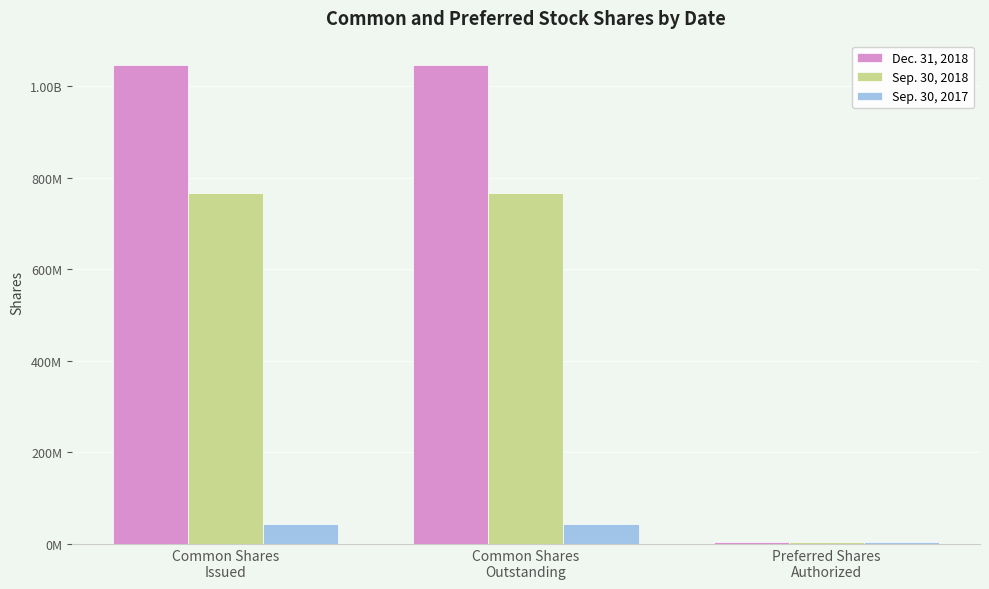

What is the highest value of the Dec. 31, 2018 series?

1046868825